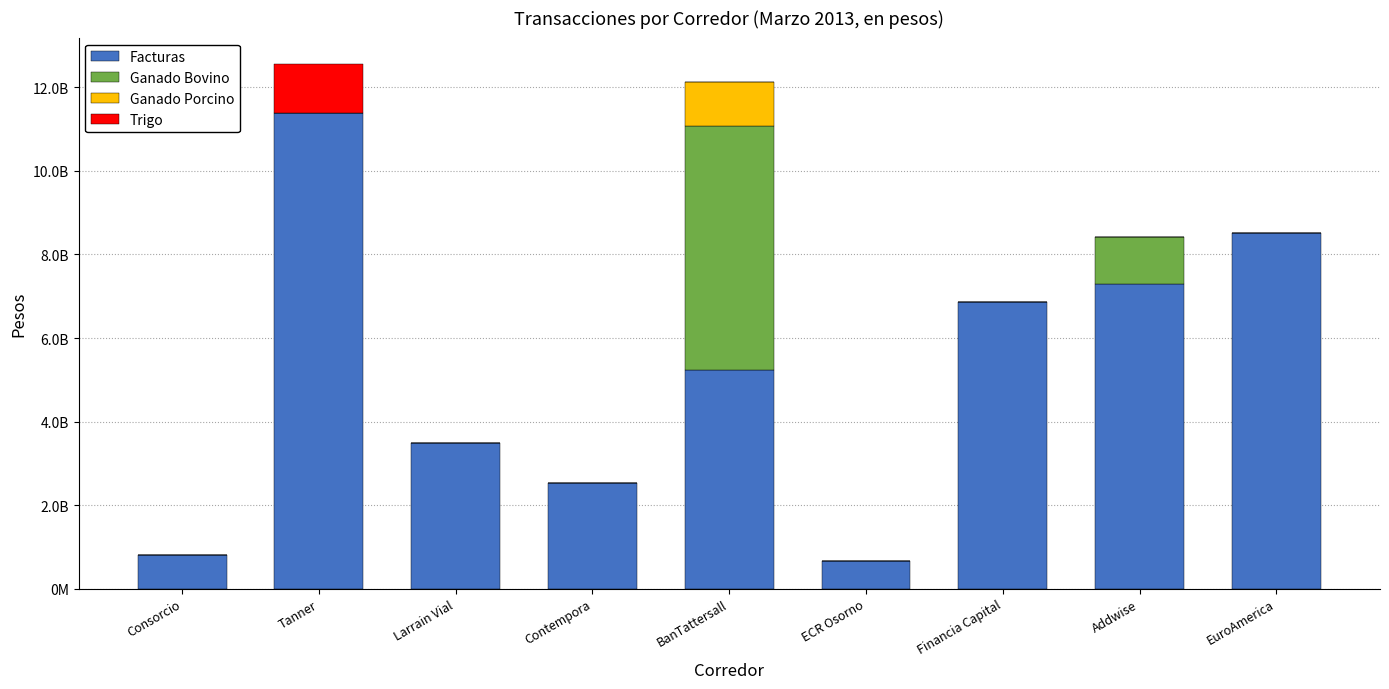

At ECR Osorno, list the series in order from smallest to largest.

Ganado Bovino, Ganado Porcino, Trigo, Facturas